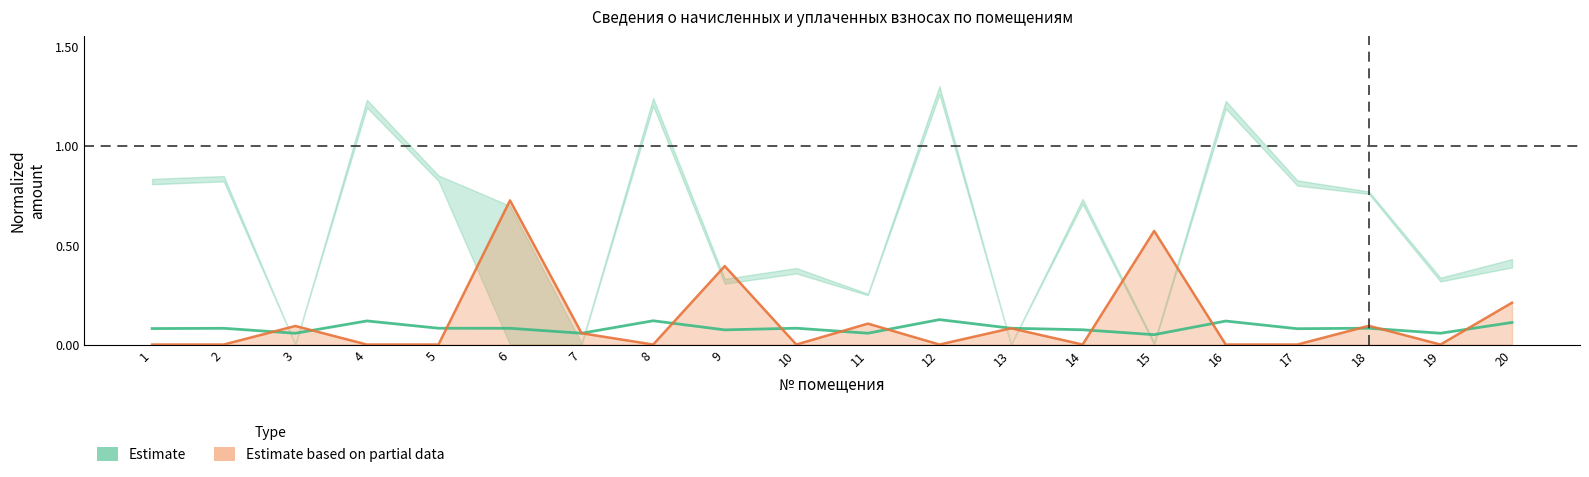

How many intersections are there between Estimate and Estimate based on partial data?

13